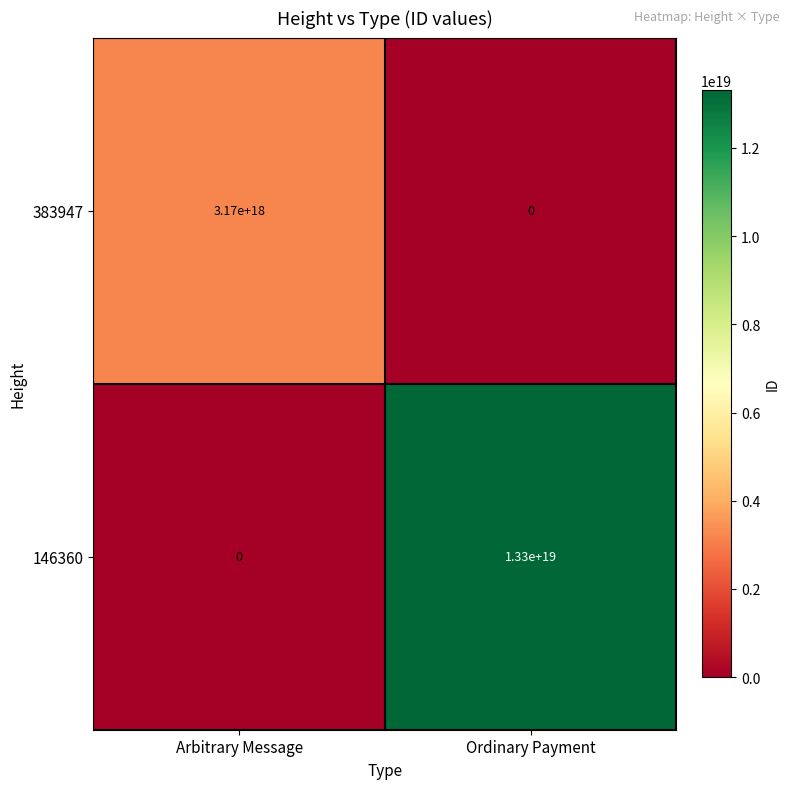

Rank the series at Ordinary Payment from lowest to highest value.

383947, 146360